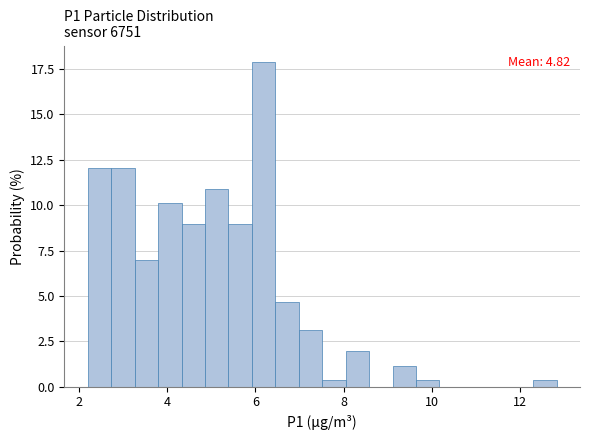

Around what value on the x-axis is the tallest bar? Give the approximate position of its centre, as read against the axis.

6.2